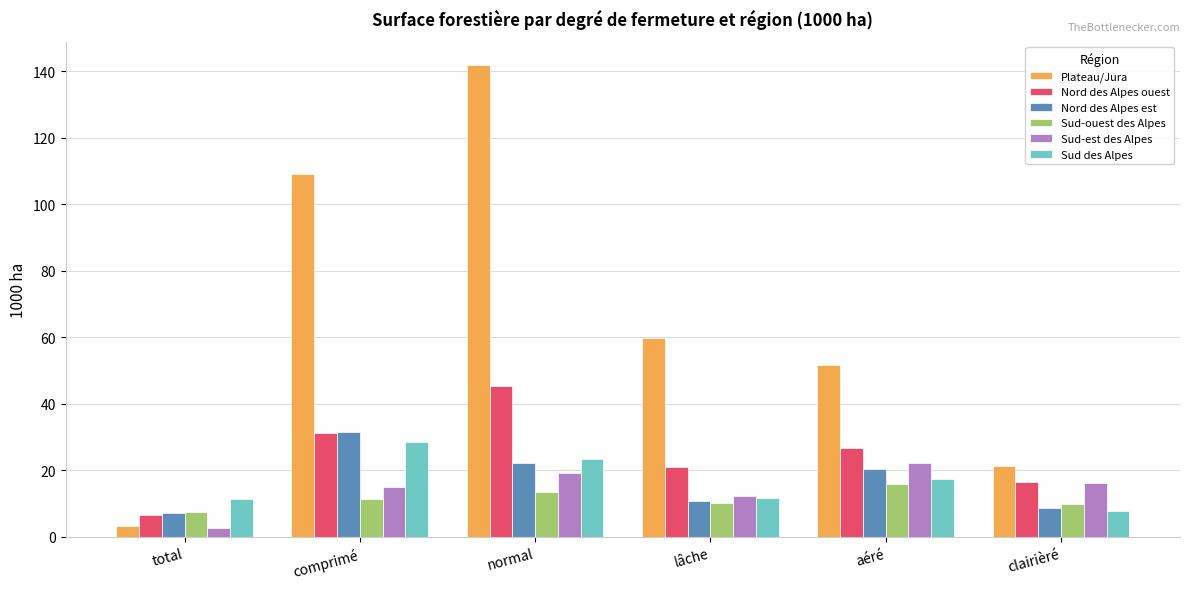

Read the Sud-est des Alpes value at normal.

19.2